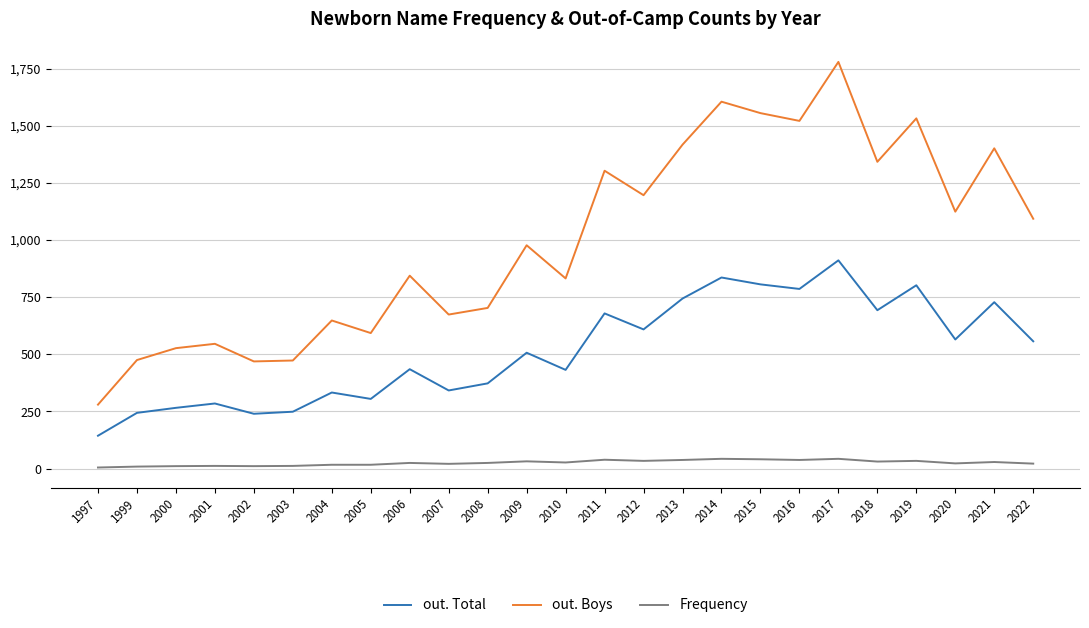

At which label does out. Total reach its minimum?

1997